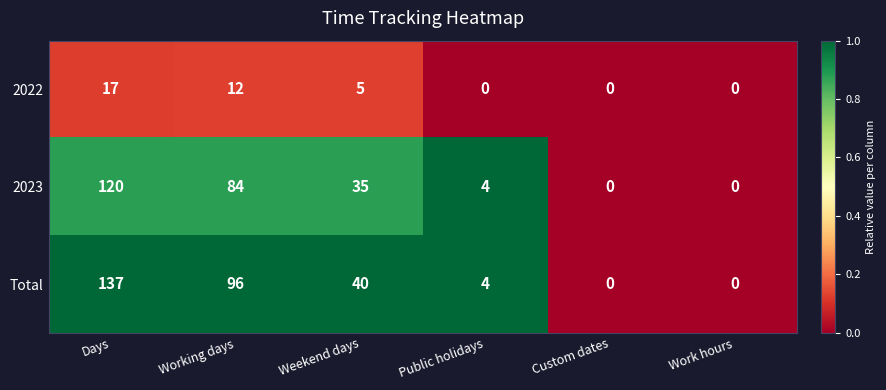

Reading left to right, what are all the values shown in this chart?

2022: 17	12	5	0	0	0
2023: 120	84	35	4	0	0
Total: 137	96	40	4	0	0